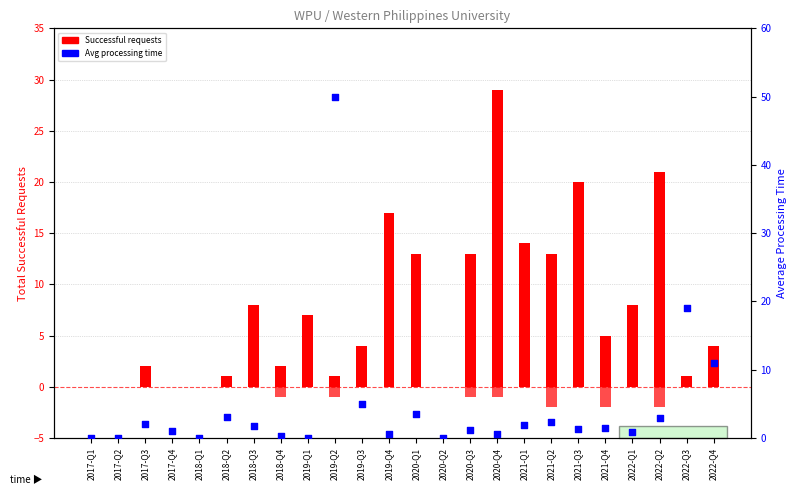

Which series has the largest total across all categories?

Successful